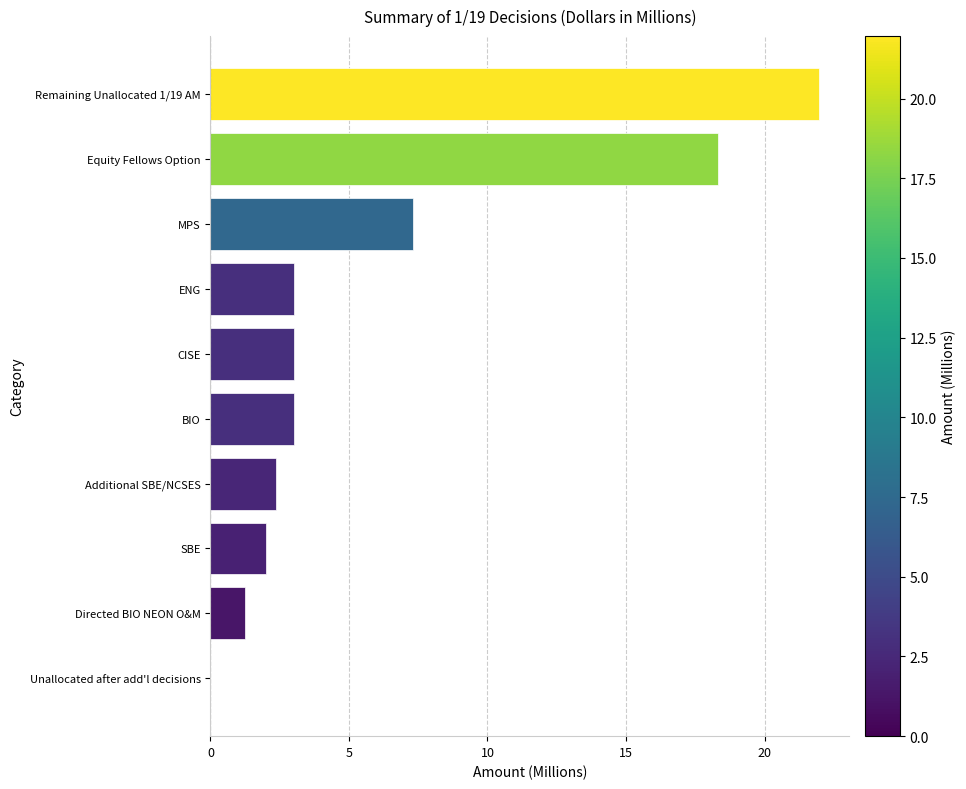

What is the greatest value displayed?

22.0